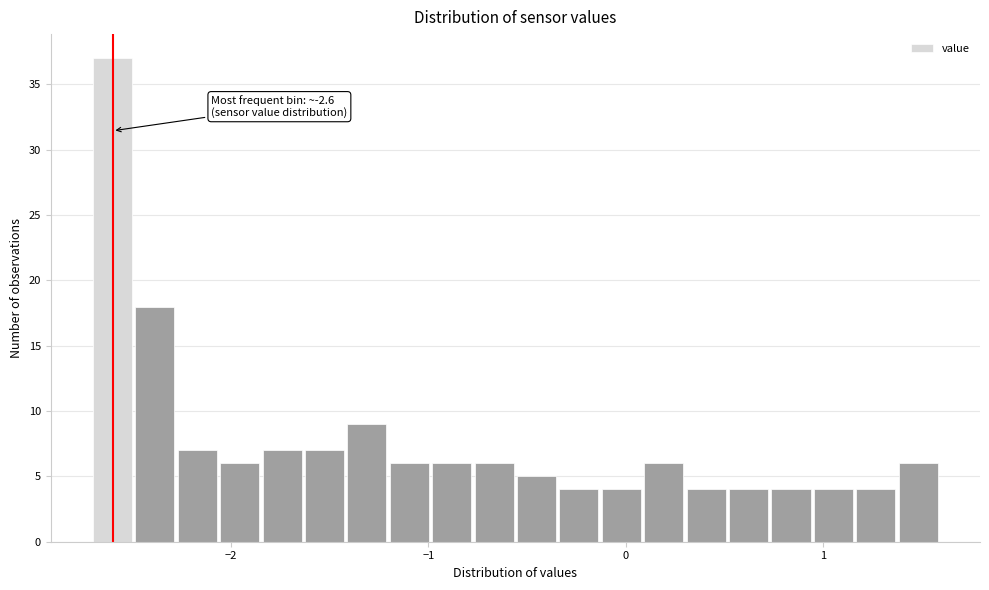

Around what value on the x-axis is the tallest bar? Give the approximate position of its centre, as read against the axis.

-2.6